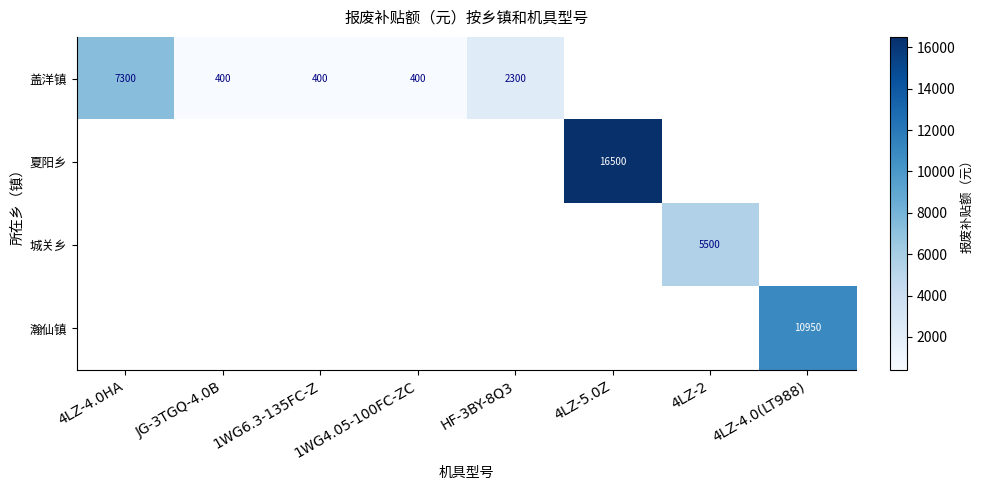

Is the value of 瀚仙镇 at 4LZ-4.0(LT988) greater than the value of 盖洋镇 at 1WG6.3-135FC-Z?

Yes